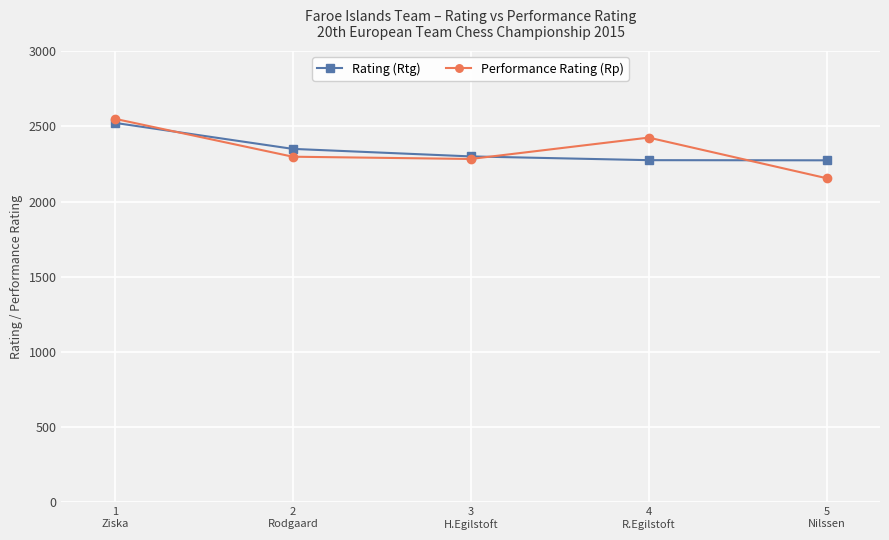

What is the smallest value displayed?

2155